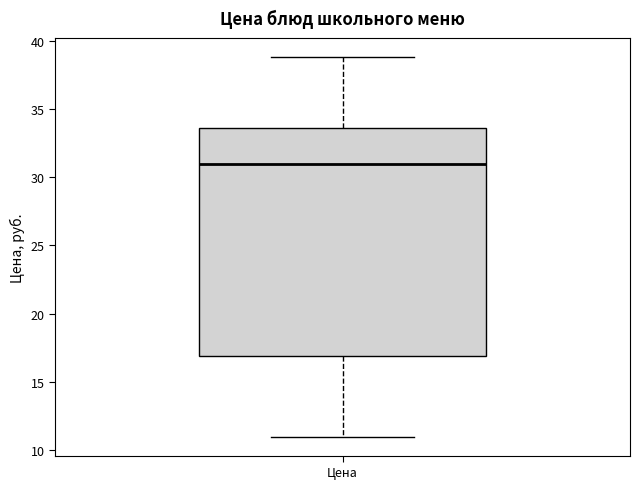

Where is the upper edge of the box for Цена on the y-axis? The values are not printed on the chart, so give them approximately, as read against the axis.

33.5